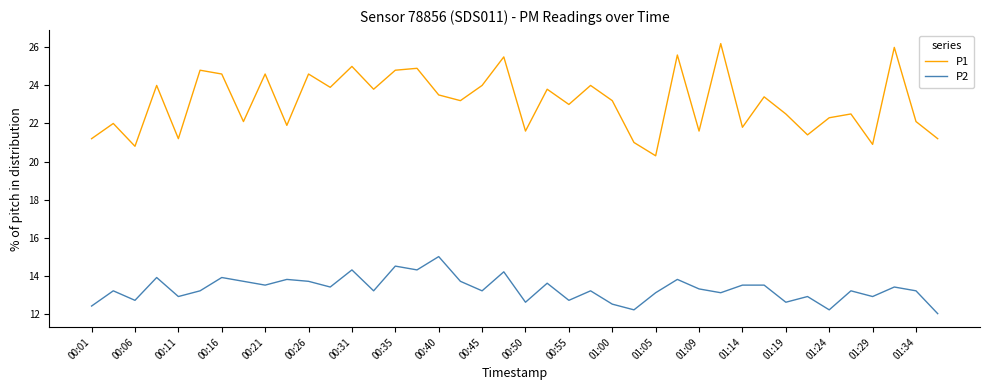

Which series has the largest total across all categories?

P1